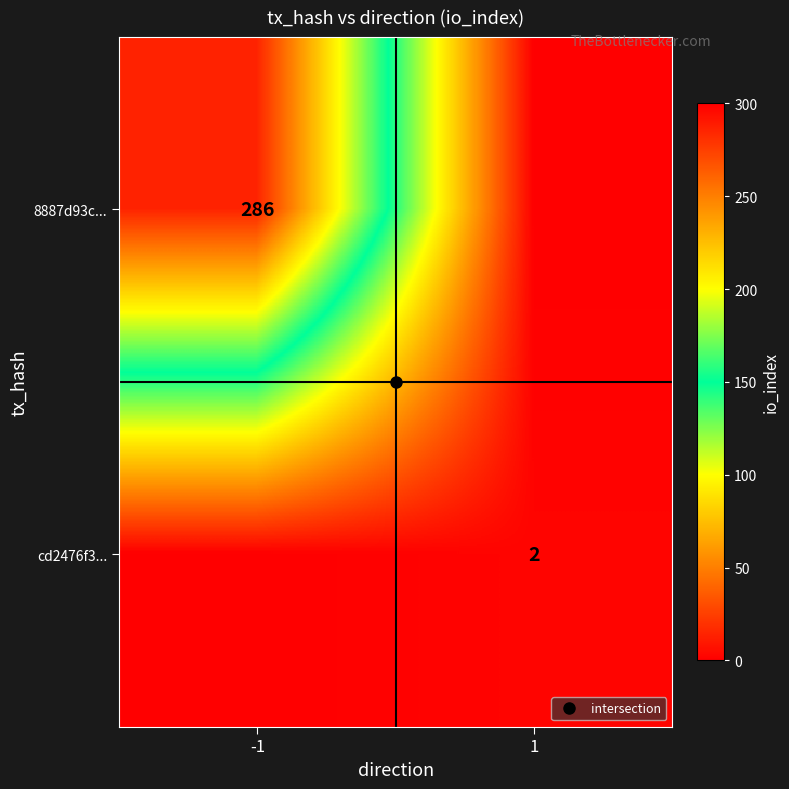

What is the average value of the cd2476f3... series?

1